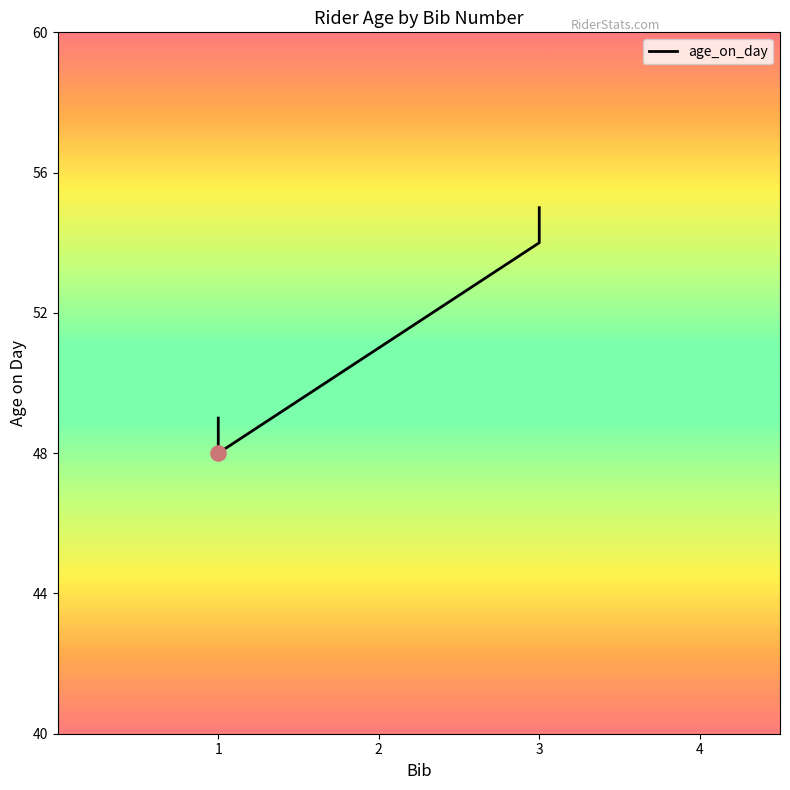

What is the change in value from 1 to 3?

+6